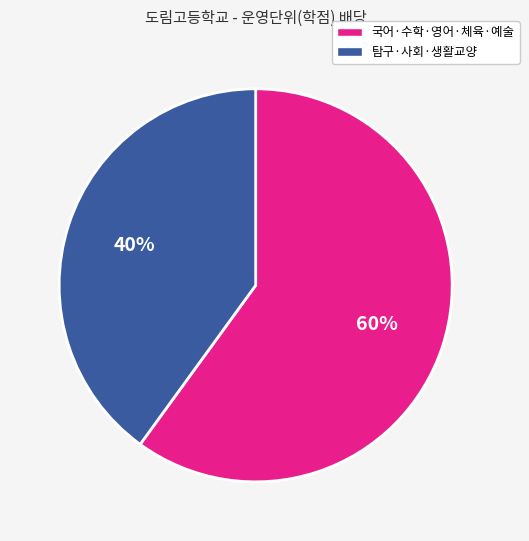

Count the number of slices in the pie.

2